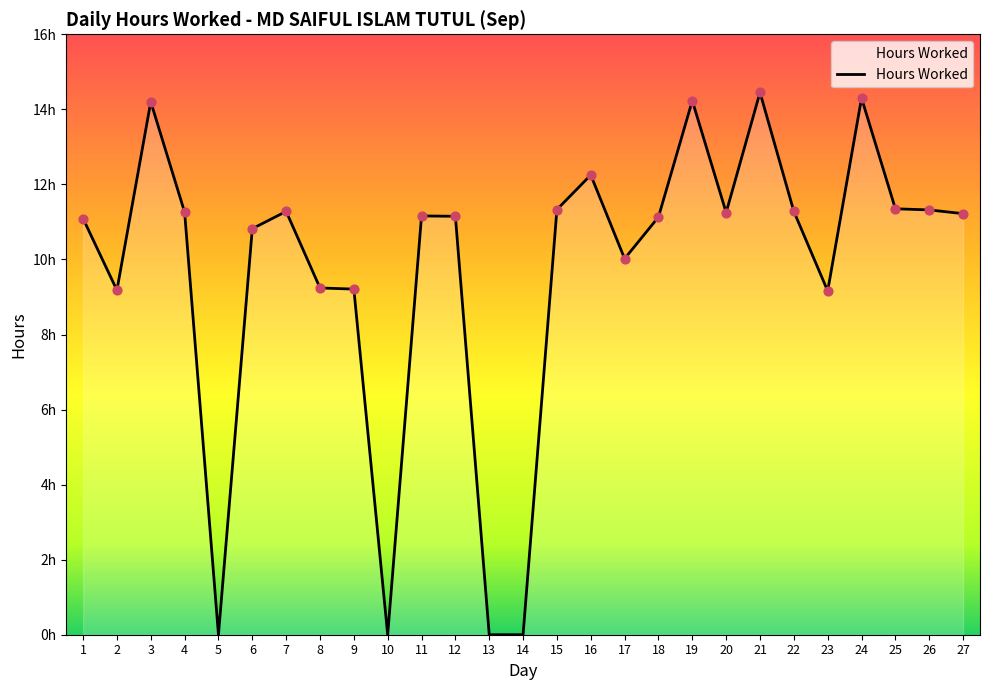

Which has a higher value, 26 or 19?

19